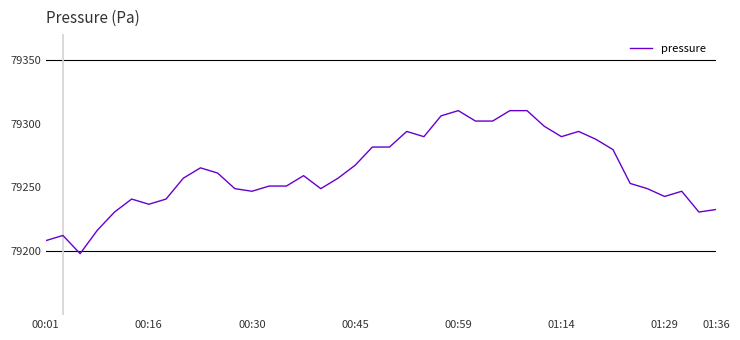

What is the sum of all values?

3170490.0